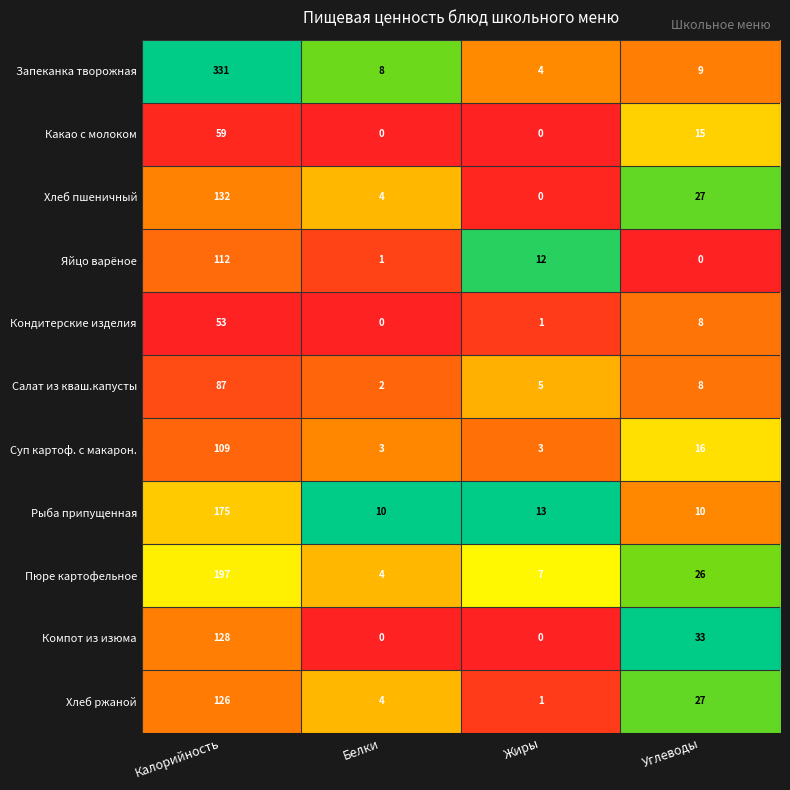

What is the total value across all series at Белки?

36